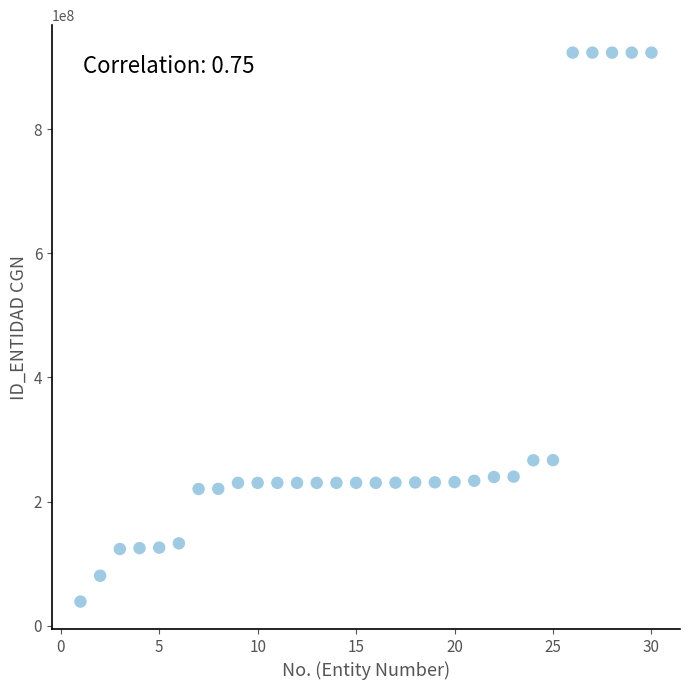

What is the range of Y values (max minus min)?

884399534